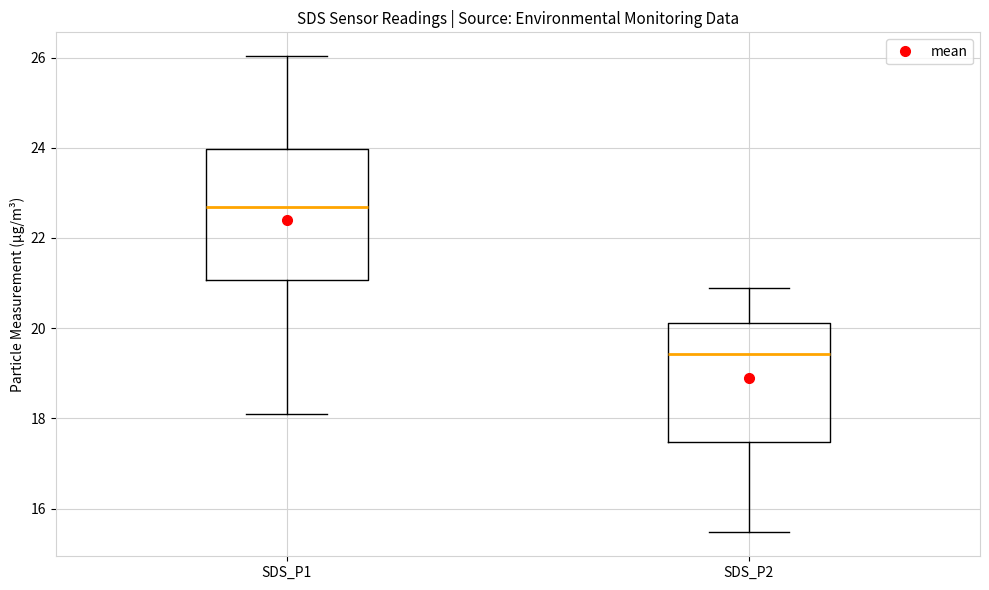

Which box's median line is the lowest?

SDS_P2